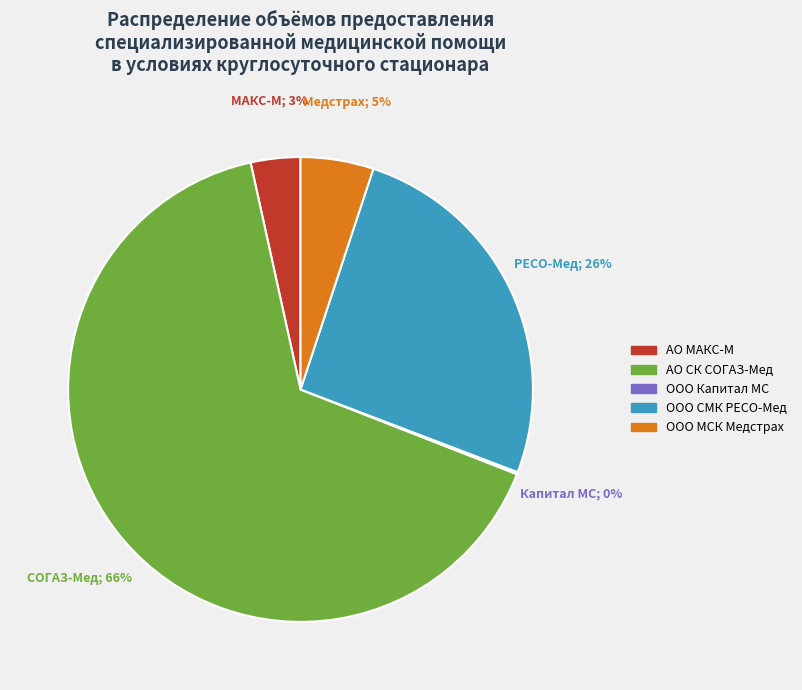

To the nearest percent, what is the difference between the ООО СМК РЕСО-Мед and АО СК СОГАЗ-Мед slice percentages?

40%